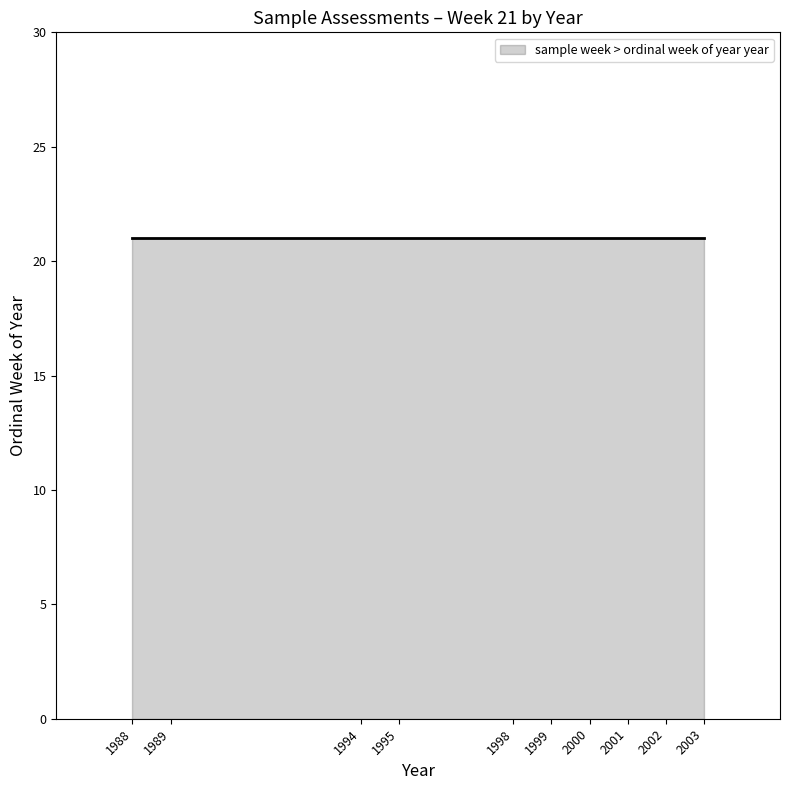

Rank the categories by value from lowest to highest.

1988-W21, 1989-W21, 1994-W21, 1995-W21, 1998-W21, 1999-W21, 2000-W21, 2001-W21, 2002-W21, 2003-W21